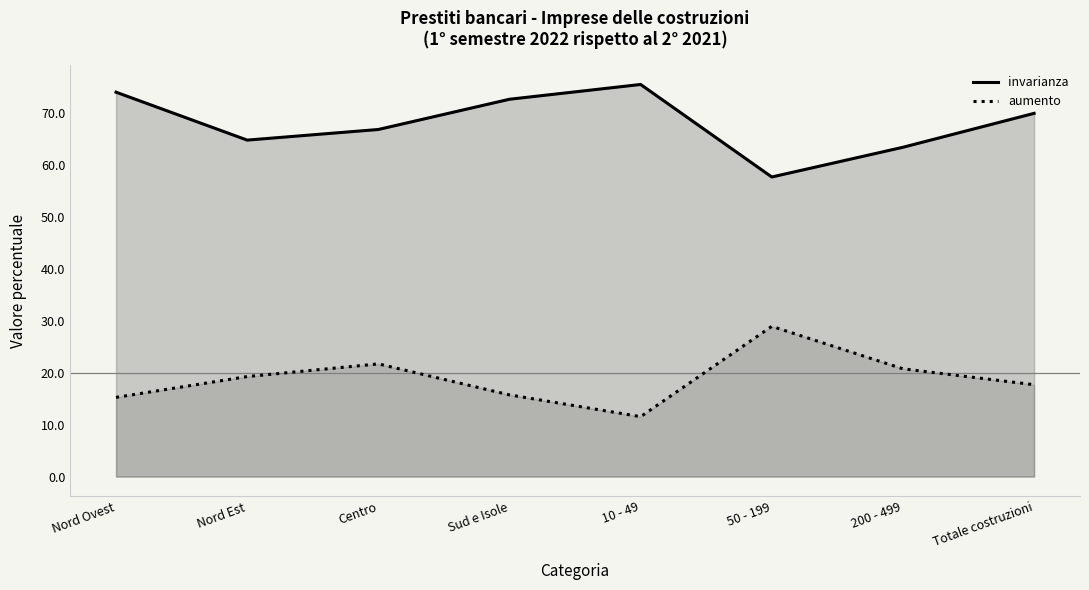

What is the difference between the maximum and minimum values in the invarianza series?

17.8